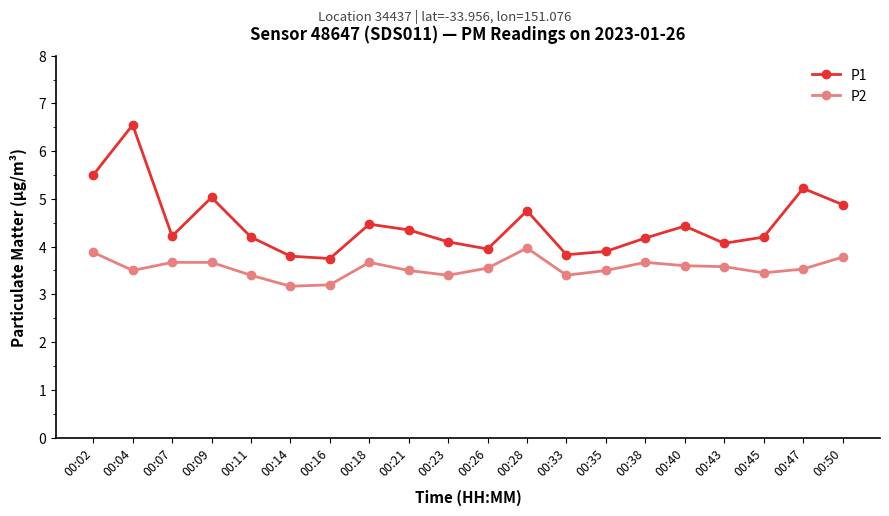

Rank the series by their maximum value, from highest to lowest.

P1, P2